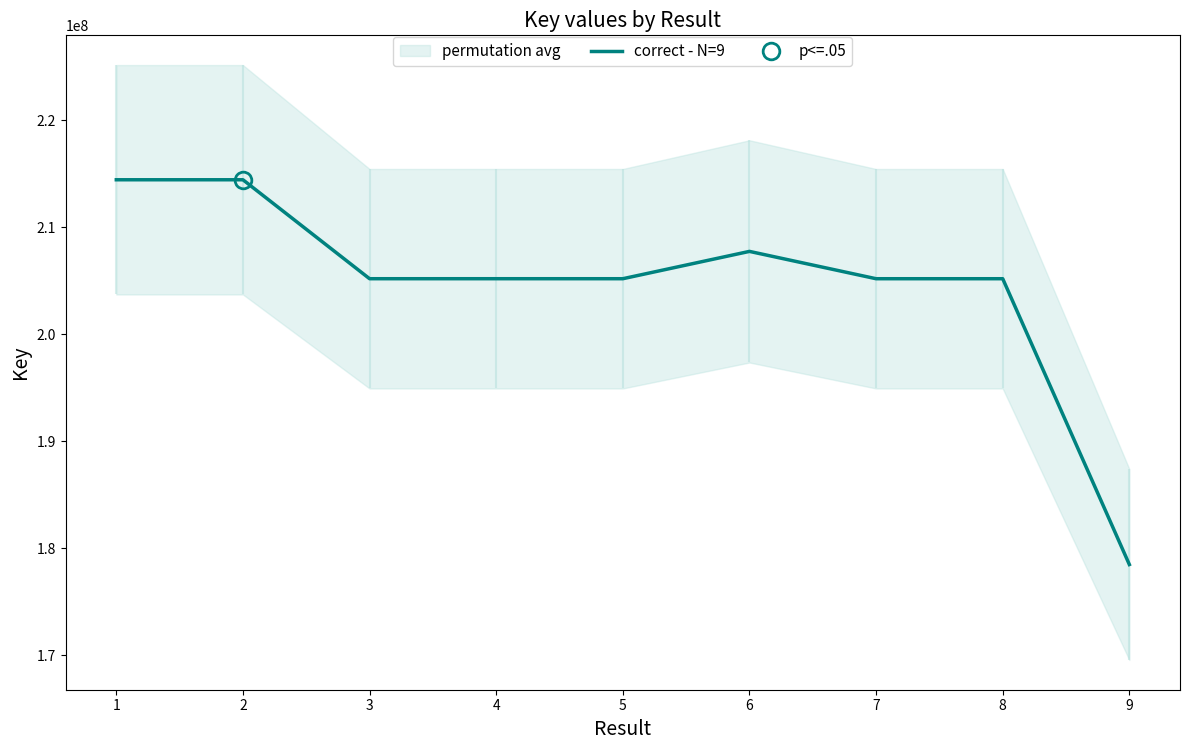

What is the value of the 4th point from the left?

205189298